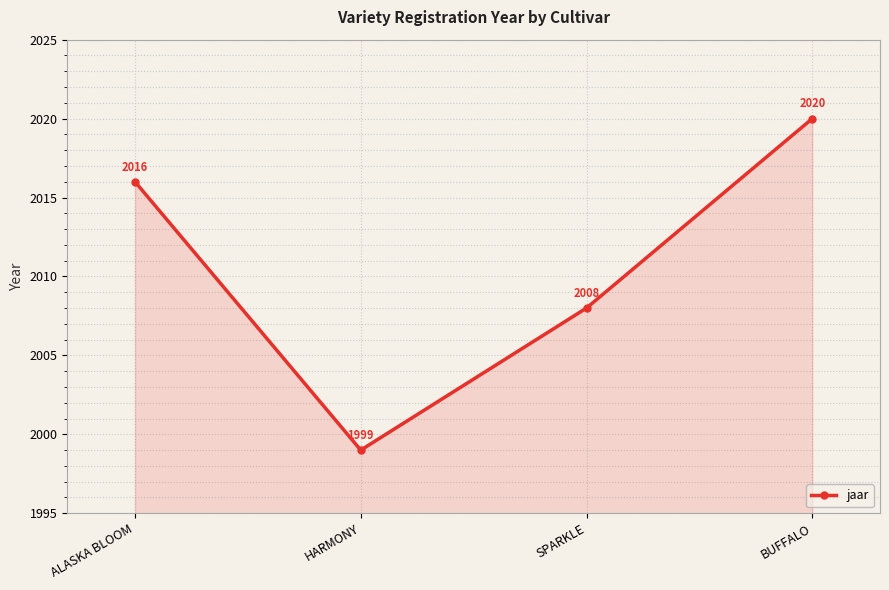

What is the label of the 3rd point from the right?

HARMONY